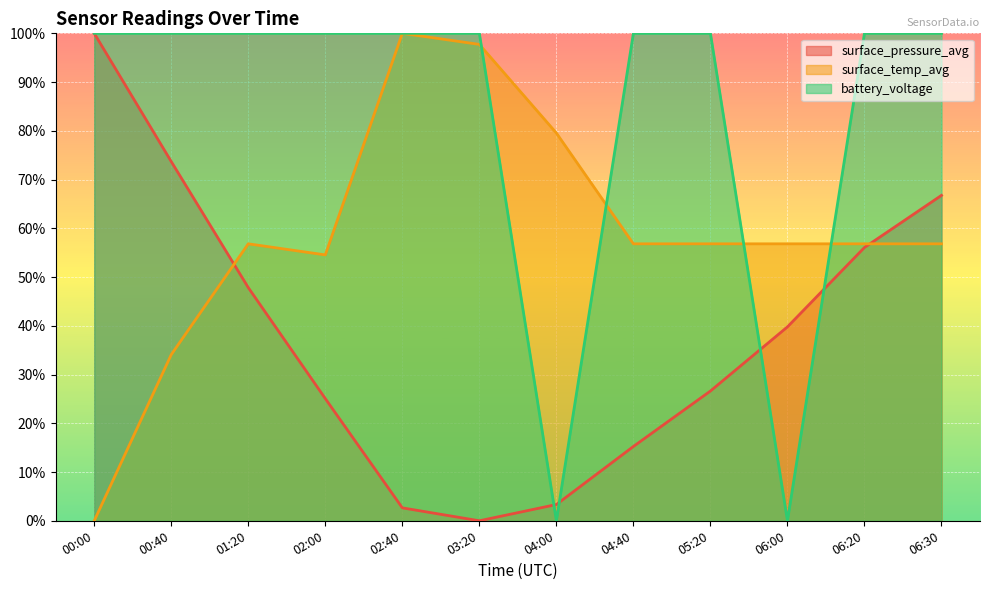

True or false: surface_pressure_avg and battery_voltage intersect in this chart.

True